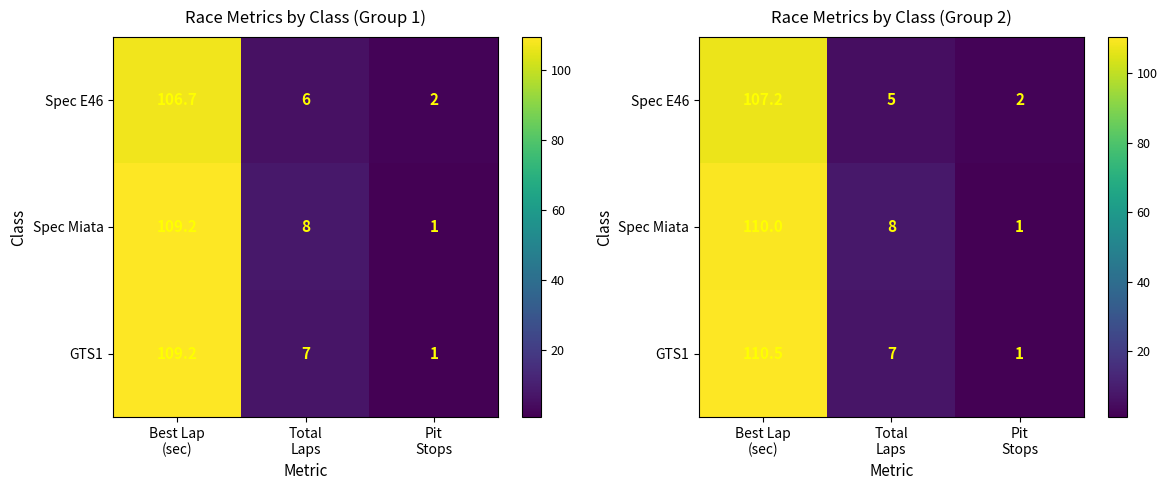

Which series has the largest total across all categories?

Spec Miata